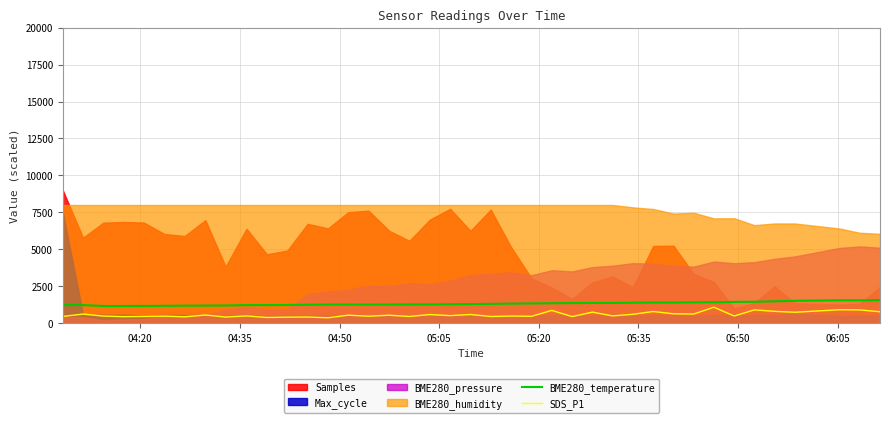

Is the value of BME280_temperature at 04:50 greater than the value of SDS_P1 at 05:05?

Yes